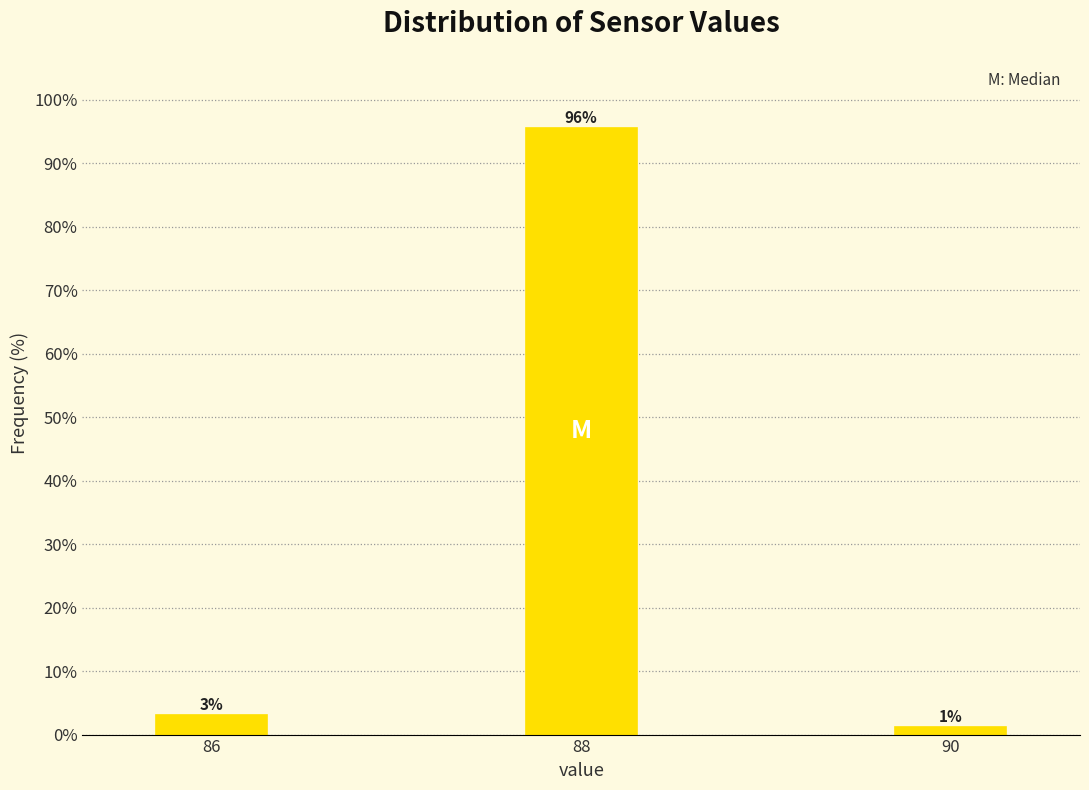

Are the bars horizontal?

No